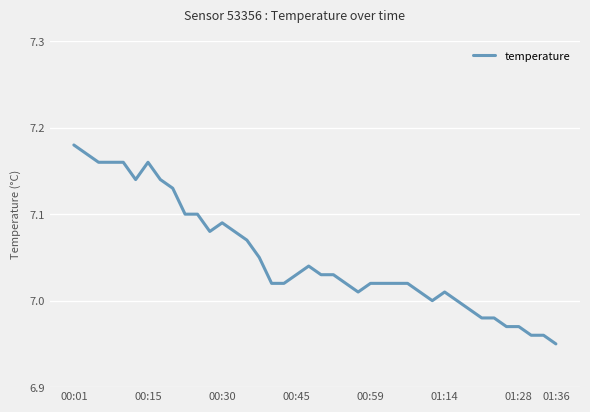

Is this an area chart (filled region under the line)?

No